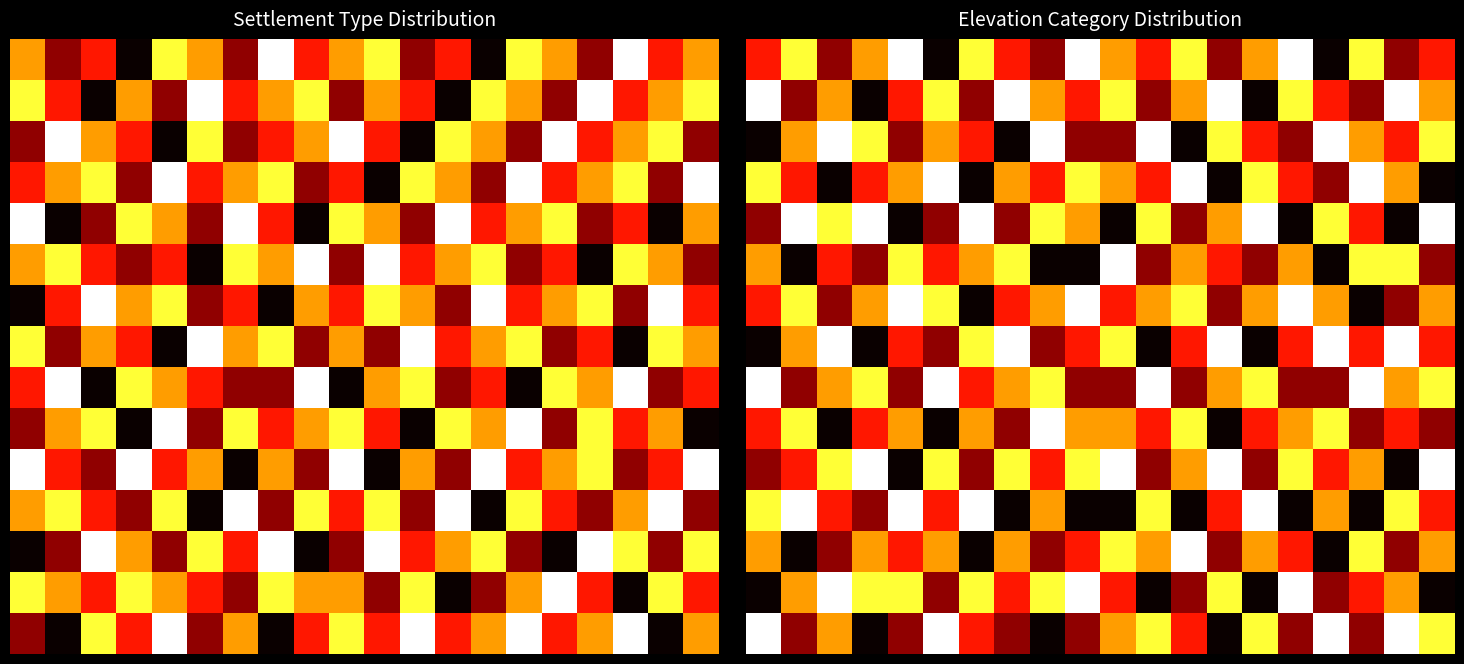

What is the total value across all series at 3?

67